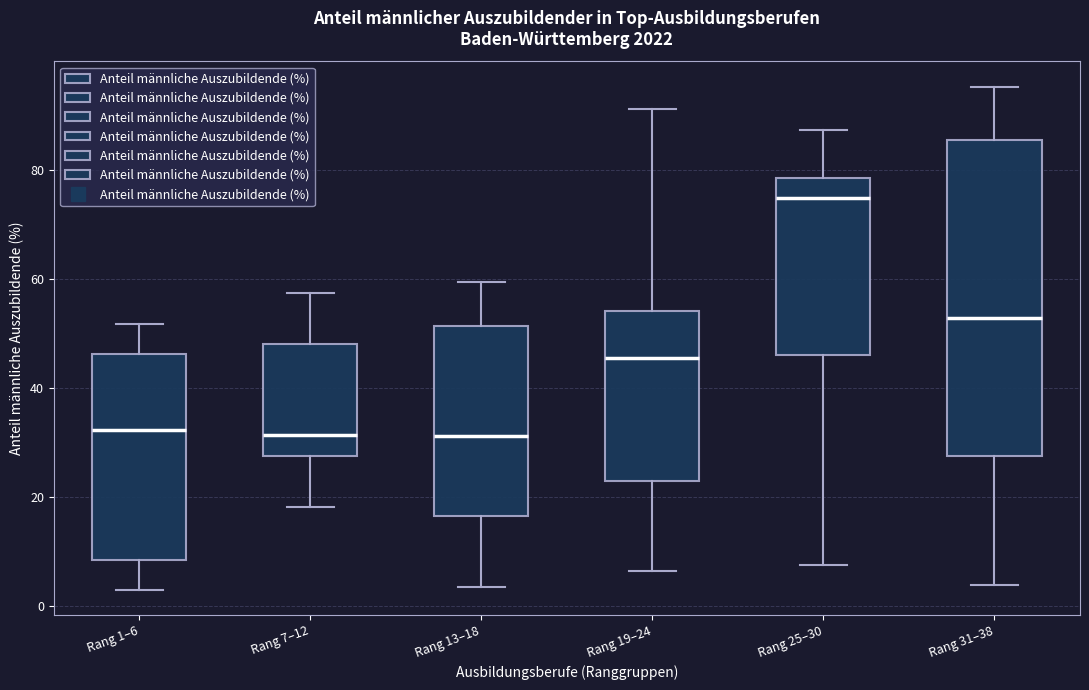

Reading left to right, read every box against the y-axis: the position of its median line, the range the box covers, and the ends of its whiskers. The values are not printed on the chart, so give them approximately, as read against the axis.

Rang 1–6: median 32, box 8 to 46, whiskers 4 to 52
Rang 7–12: median 32, box 28 to 48, whiskers 18 to 58
Rang 13–18: median 32, box 16 to 52, whiskers 4 to 60
Rang 19–24: median 46, box 22 to 54, whiskers 6 to 92
Rang 25–30: median 74, box 46 to 78, whiskers 8 to 88
Rang 31–38: median 52, box 28 to 86, whiskers 4 to 96